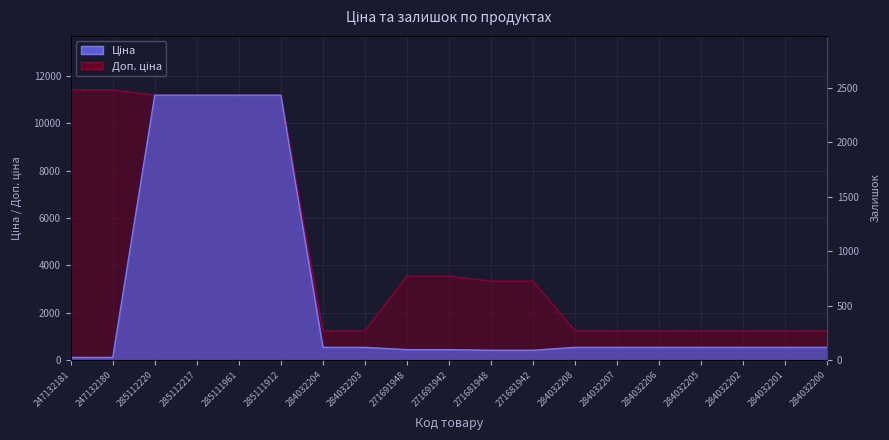

Reading left to right, extract all data points from this chart.

Ціна: 247132181=114.1	247132180=114.1	285112220=11188.2	285112217=11188.2	285111961=11188.2	285111912=11188.2	284032204=539.0	284032203=539.0	271691948=443.1	271691942=443.1	271681948=416.6	271681942=416.6	284032208=539.0	284032207=539.0	284032206=539.0	284032205=539.0	284032202=539.0	284032201=539.0	284032200=539.0
Доп. ціна: 247132181=11410.0	247132180=11410.0	285112220=11188.2	285112217=11188.2	285111961=11188.2	285111912=11188.2	284032204=1235.4	284032203=1235.4	271691948=3545.0	271691942=3545.0	271681948=3332.5	271681942=3332.5	284032208=1235.4	284032207=1235.4	284032206=1235.4	284032205=1235.4	284032202=1235.4	284032201=1235.4	284032200=1235.4
Залишок: 247132181=260.0	247132180=290.0	285112220=17.0	285112217=17.0	285111961=17.0	285111912=15.0	284032204=1677.0	284032203=1802.0	271691948=22.0	271691942=13.0	271681948=30.0	271681942=10.0	284032208=2483.0	284032207=2096.0	284032206=417.0	284032205=1757.0	284032202=1992.0	284032201=1276.0	284032200=1816.0